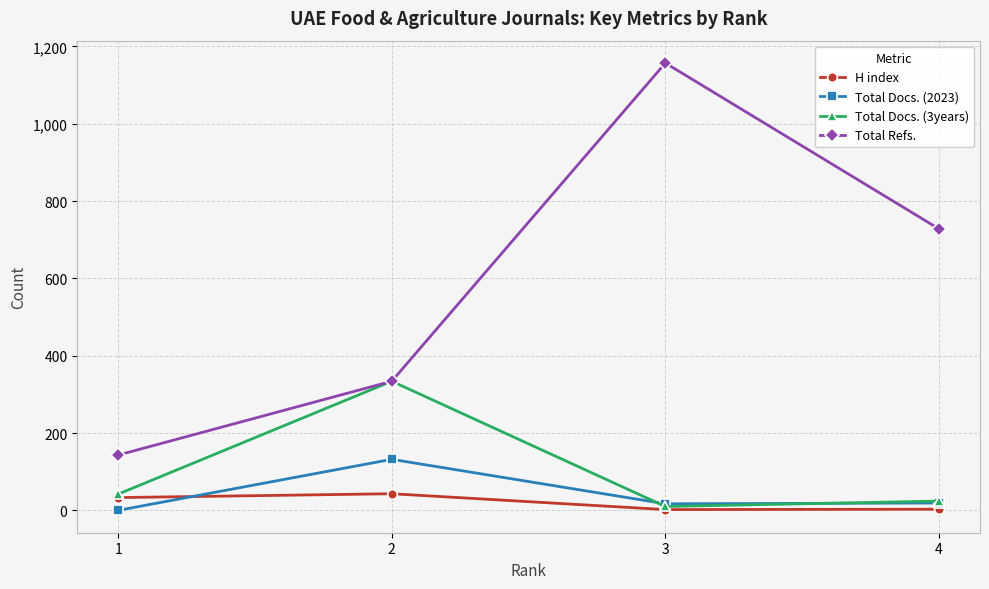

What are all the series names shown in the legend?

H index, Total Docs. (2023), Total Docs. (3years), Total Refs.